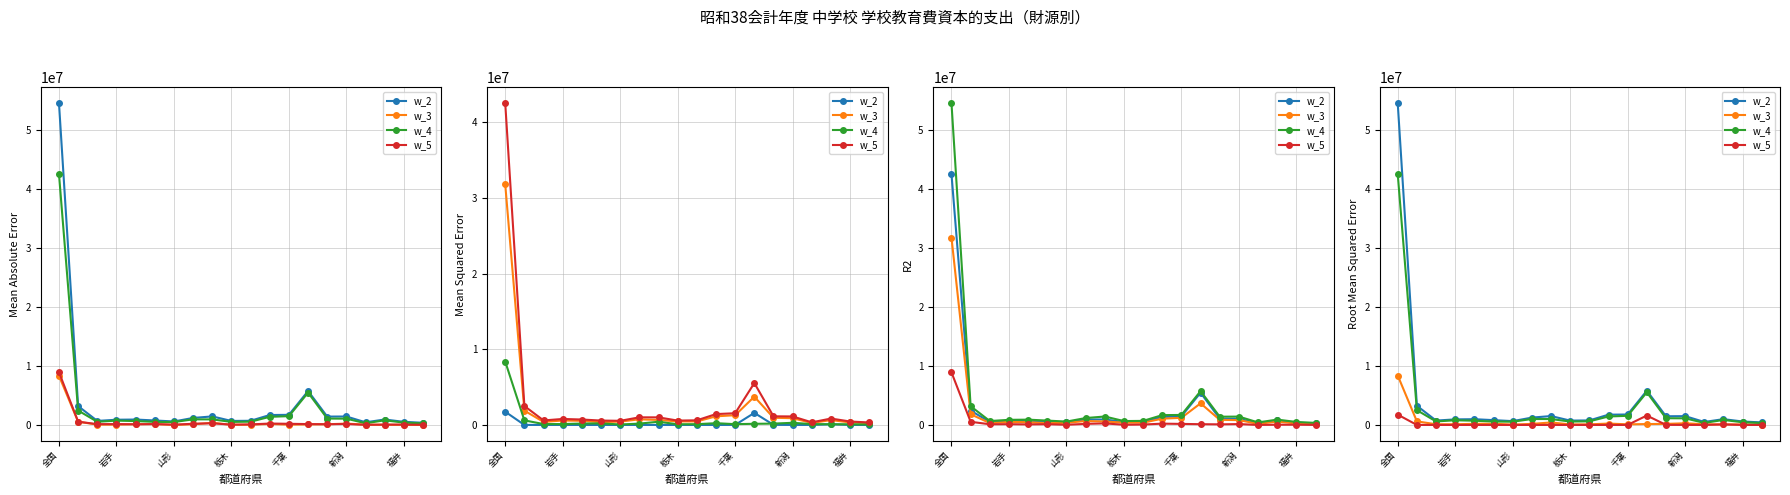

What position from the right is 13?

7